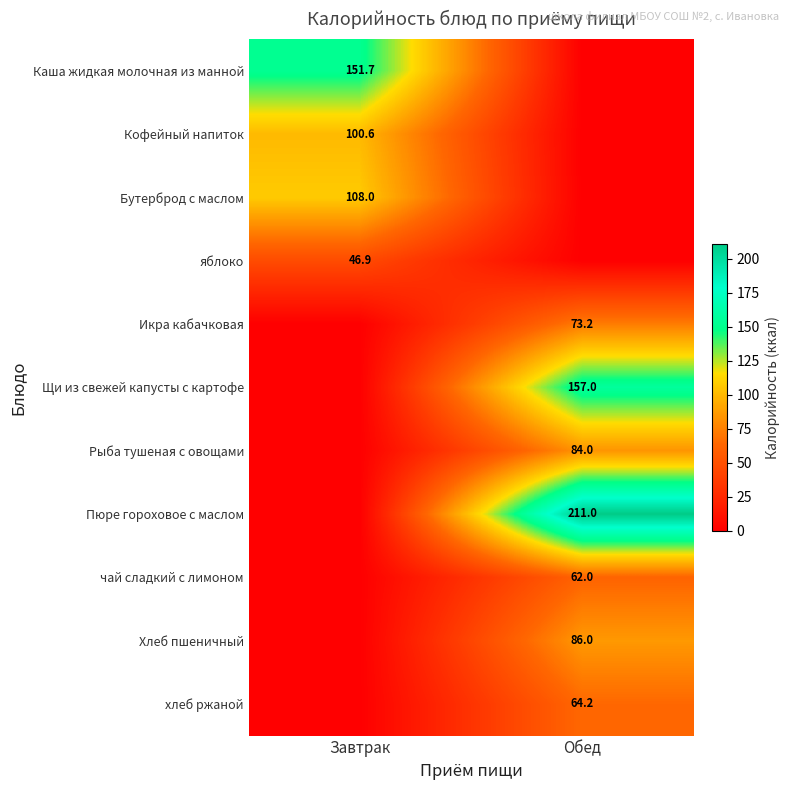

The value of Рыба тушеная с овощами at Обед is 84.0. True or false?

True